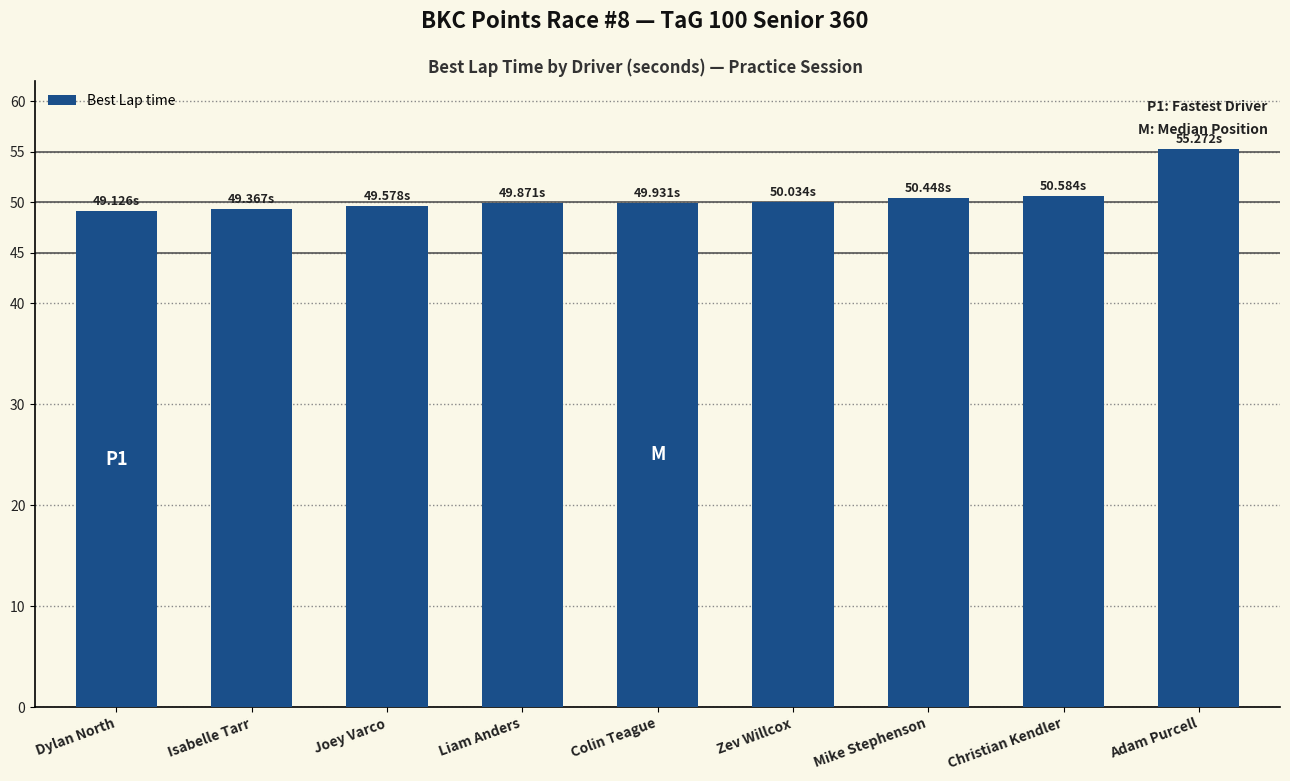

Does the chart contain stacked bars?

No